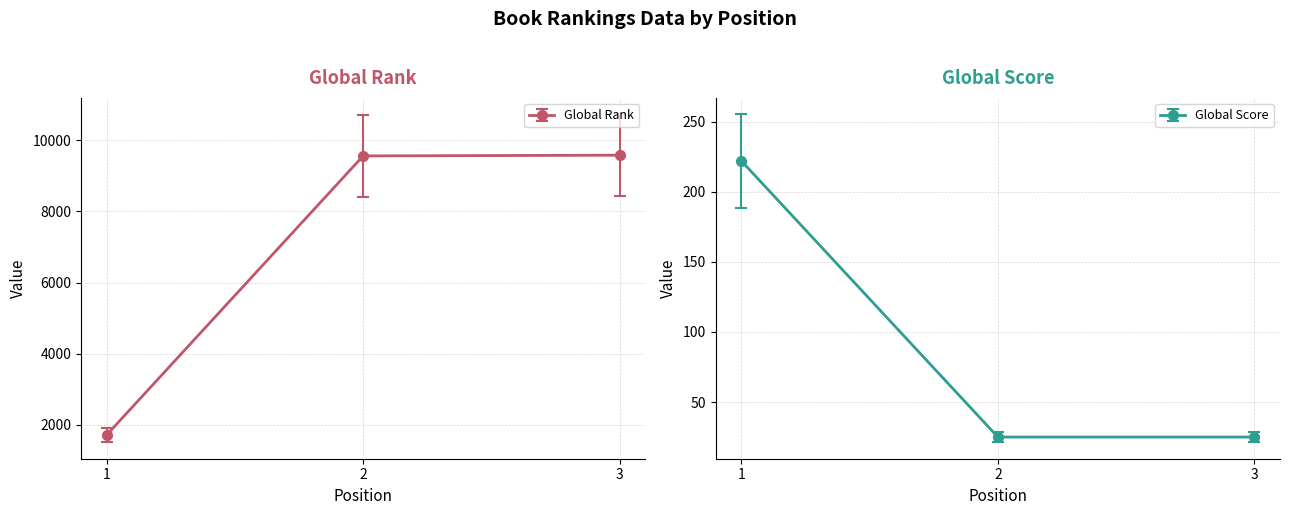

At which label is Global Score closest to 123?

2